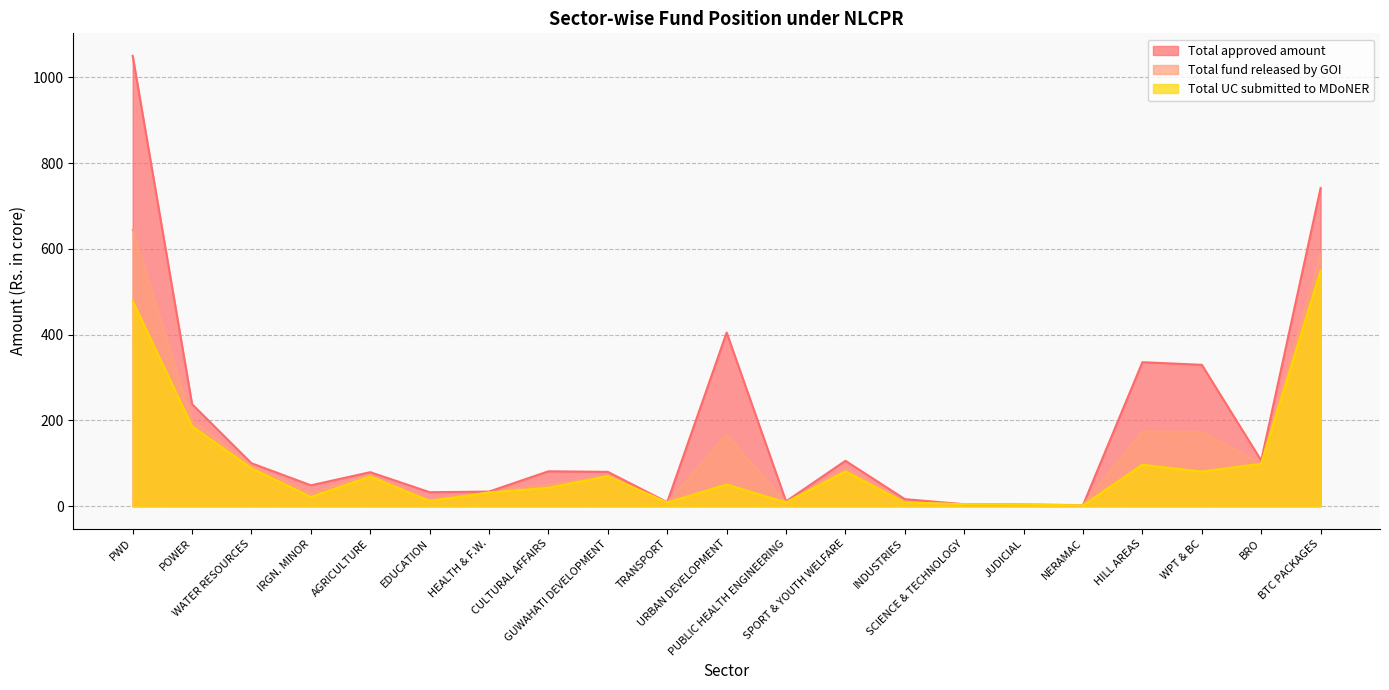

The value of Total fund released by GOI at AGRICULTURE is 72.0. True or false?

True